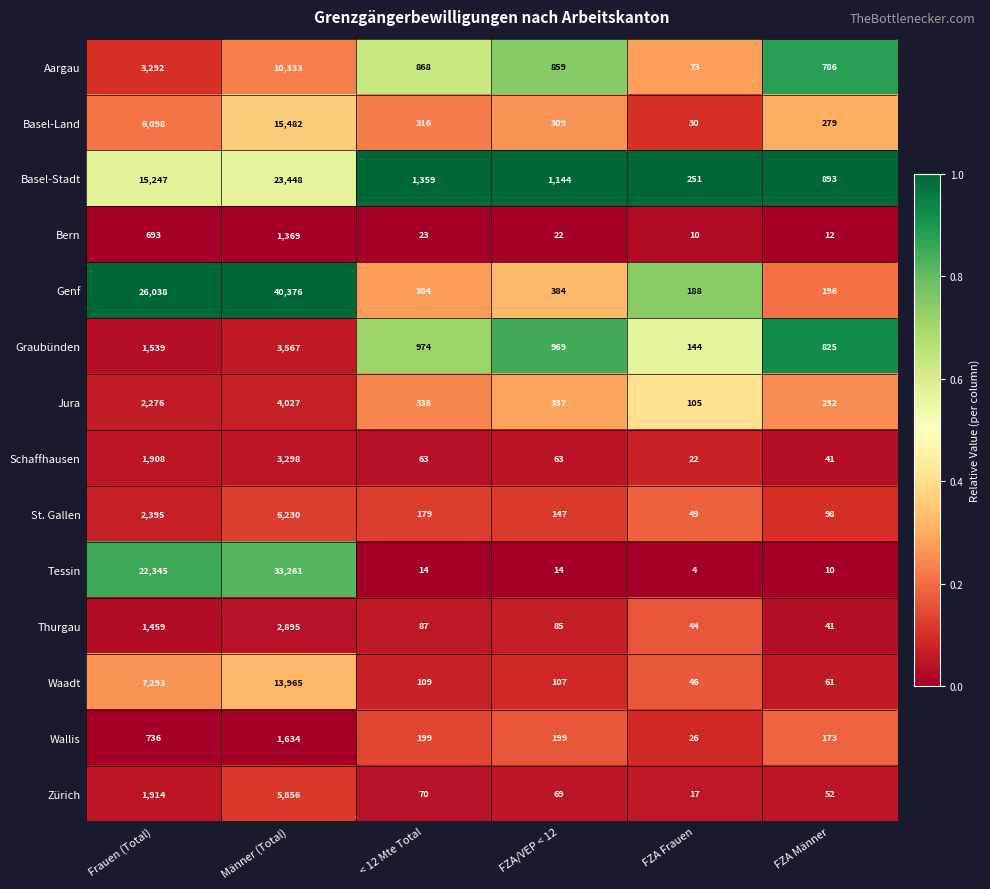

At FZA/VEP < 12, list the series in order from smallest to largest.

Tessin, Bern, Schaffhausen, Zürich, Thurgau, Waadt, St. Gallen, Wallis, Basel-Land, Jura, Genf, Aargau, Graubünden, Basel-Stadt